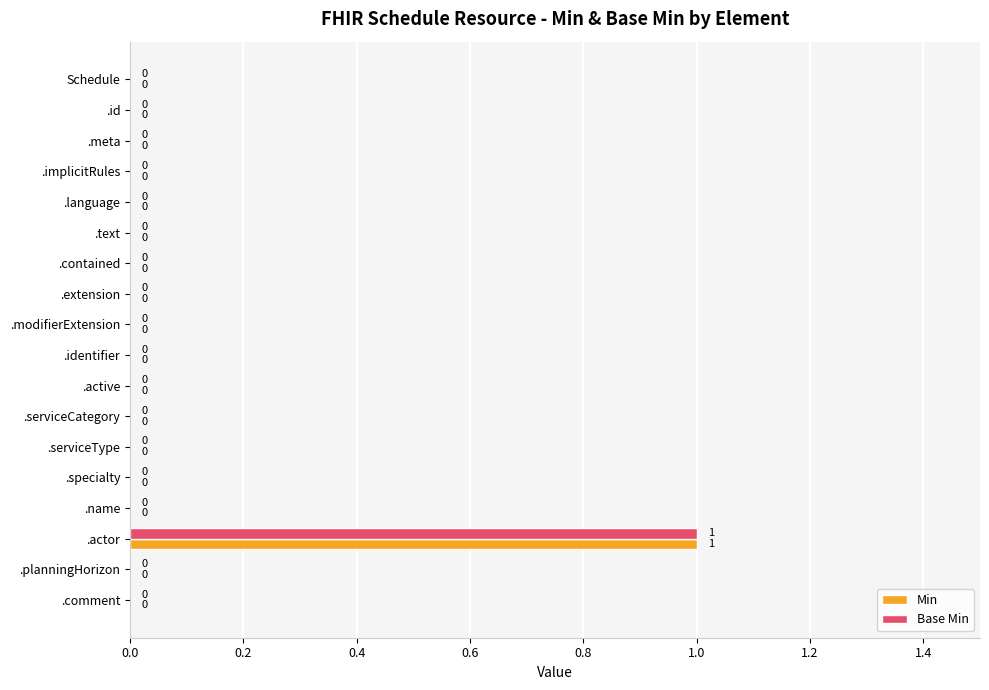

How many distinct data groups are displayed?

2